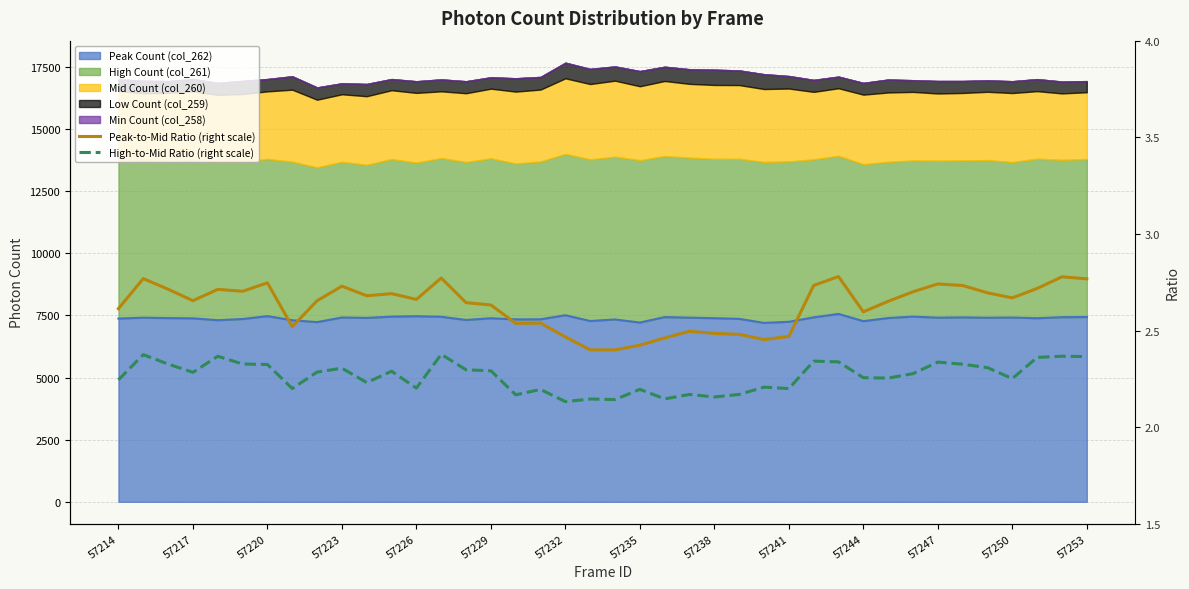

Between 14 and 17, which series saw the biggest shift?

Peak-to-Mid Ratio (right scale)